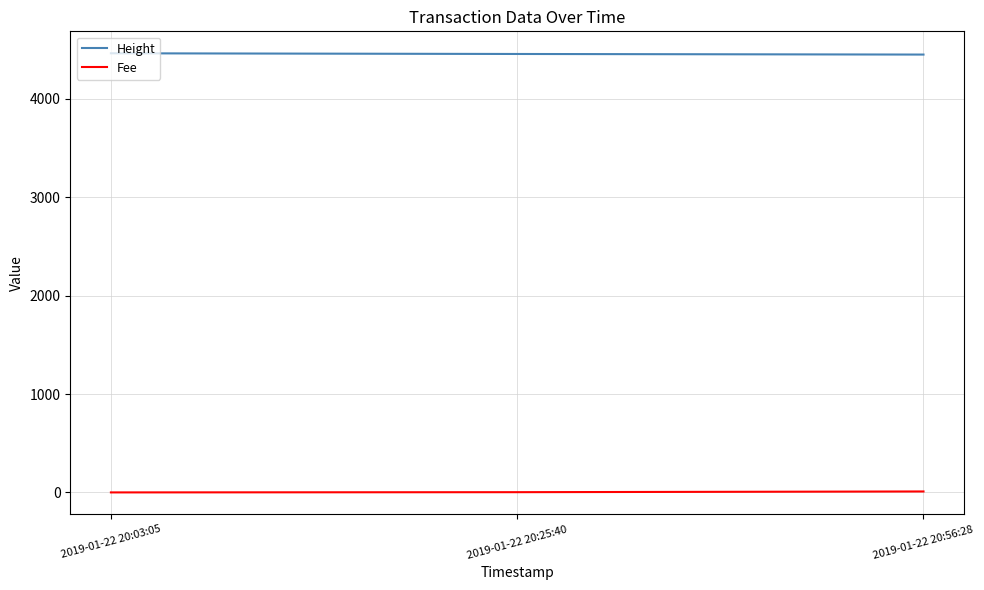

Is the value of Height at 2019-01-22 20:03:05 greater than the value of Fee at 2019-01-22 20:03:05?

Yes